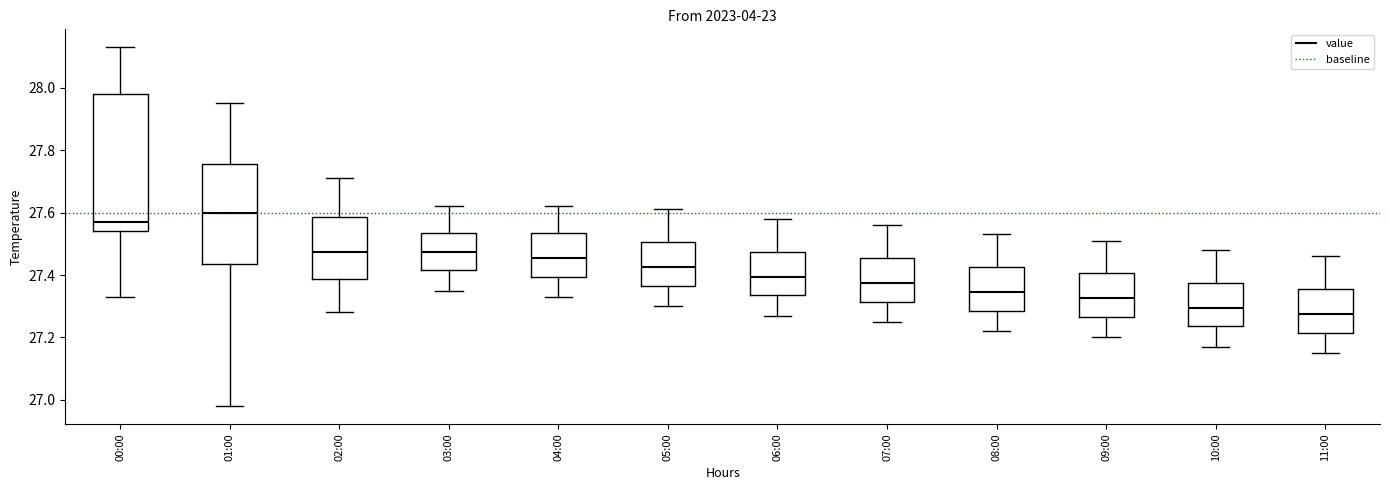

Which box has the lowest median line?

11:00